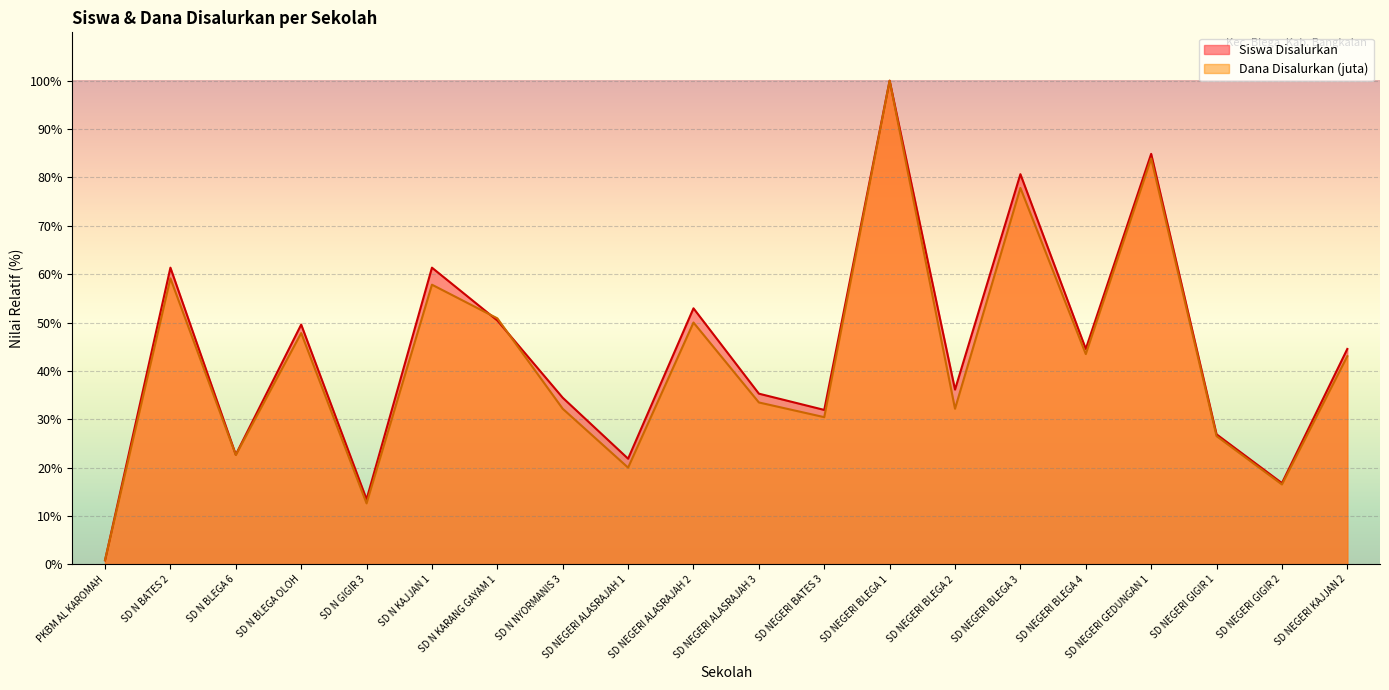

What is the difference between the Dana Disalurkan values at SD N NYORMANIS 3 and SD NEGERI ALASRAJAH 1?

12.2